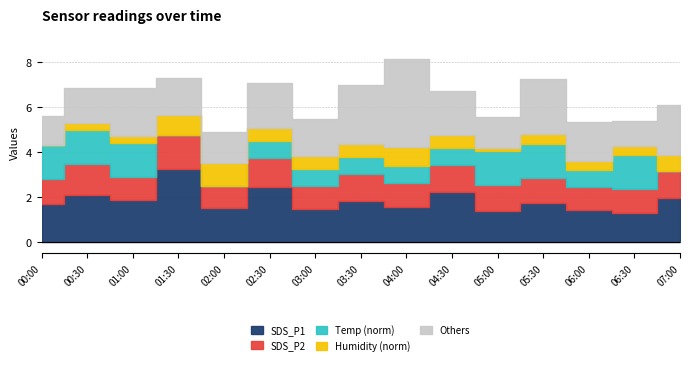

True or false: SDS_P2 and Temp intersect in this chart.

False